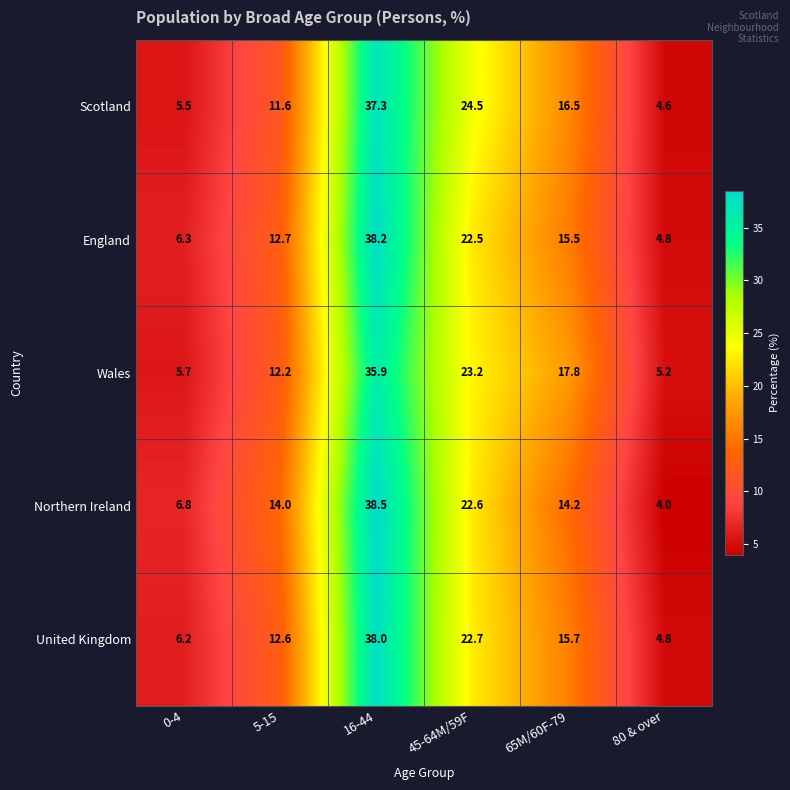

Count the number of categories in the chart.

6